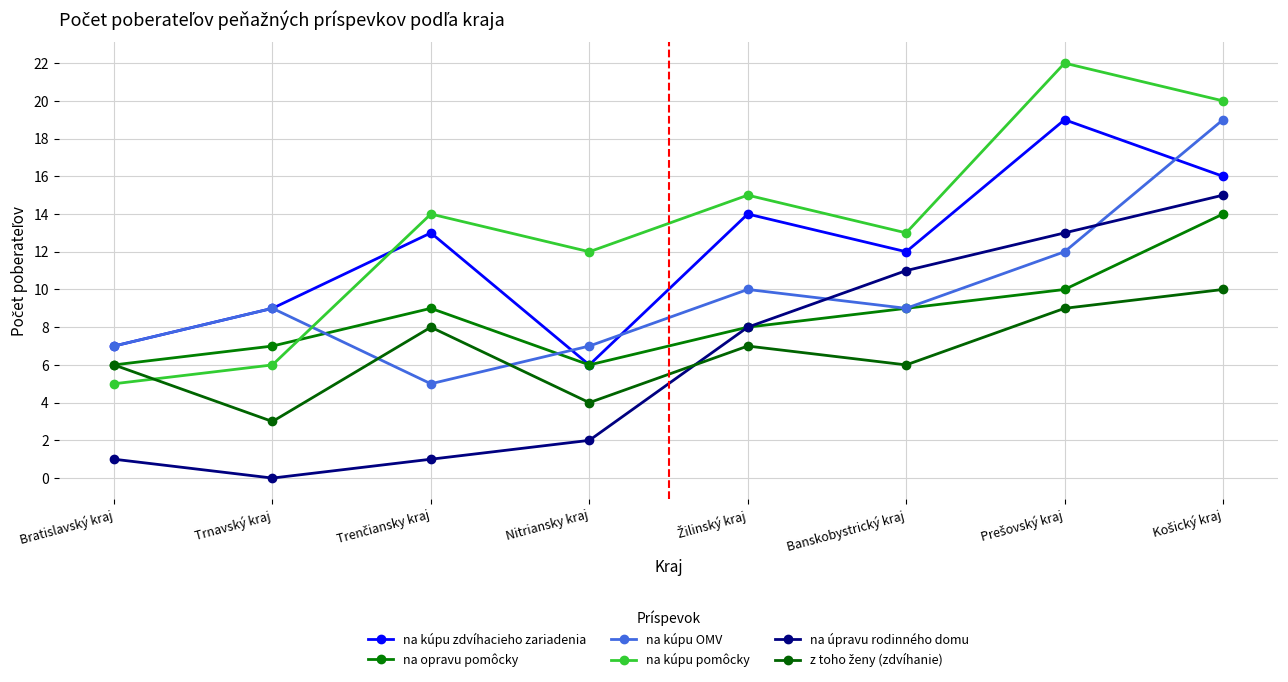

What is the value of the na kúpu zdvíhacieho zariadenia point at the 7th from the left?

19